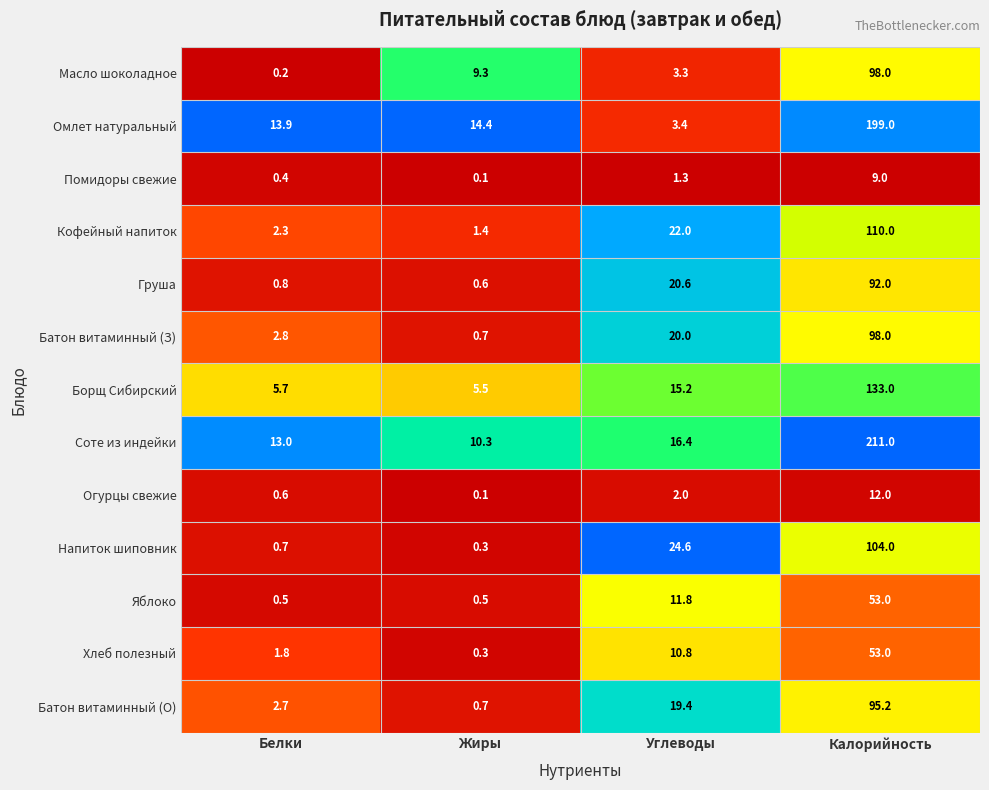

The value of Огурцы свежие at Калорийность is 12.0. True or false?

True